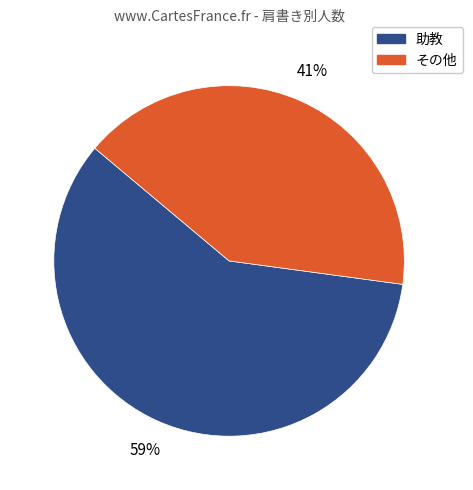

Is there any slice that represents more than half of the pie?

Yes